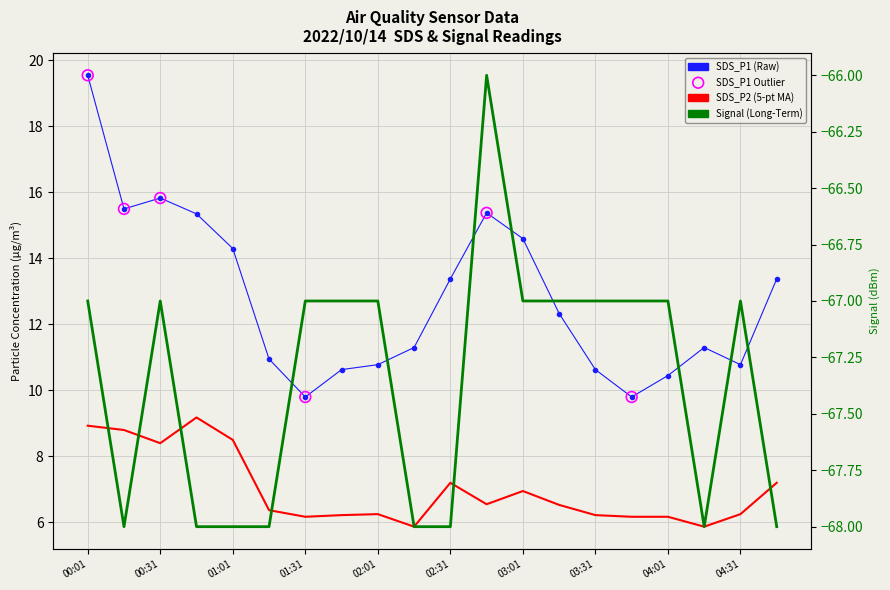

Which series reaches the maximum Y coordinate?

SDS_P1